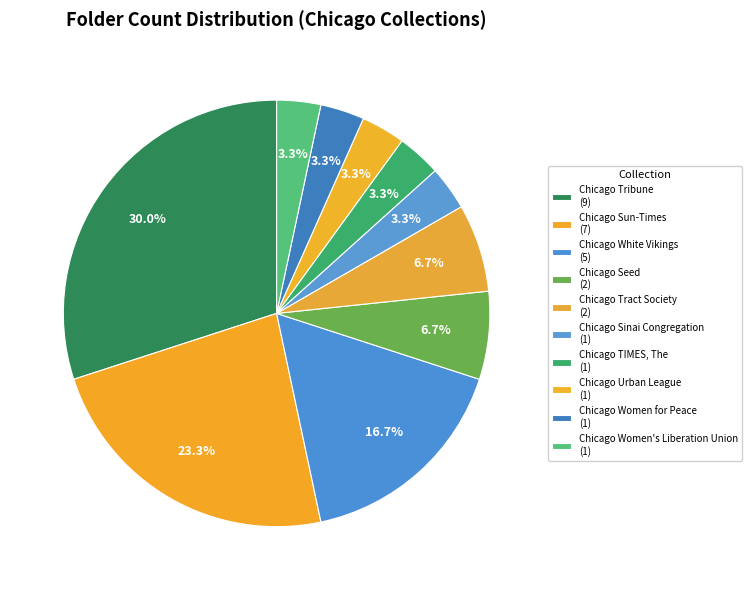

How many slices are in this pie chart?

10